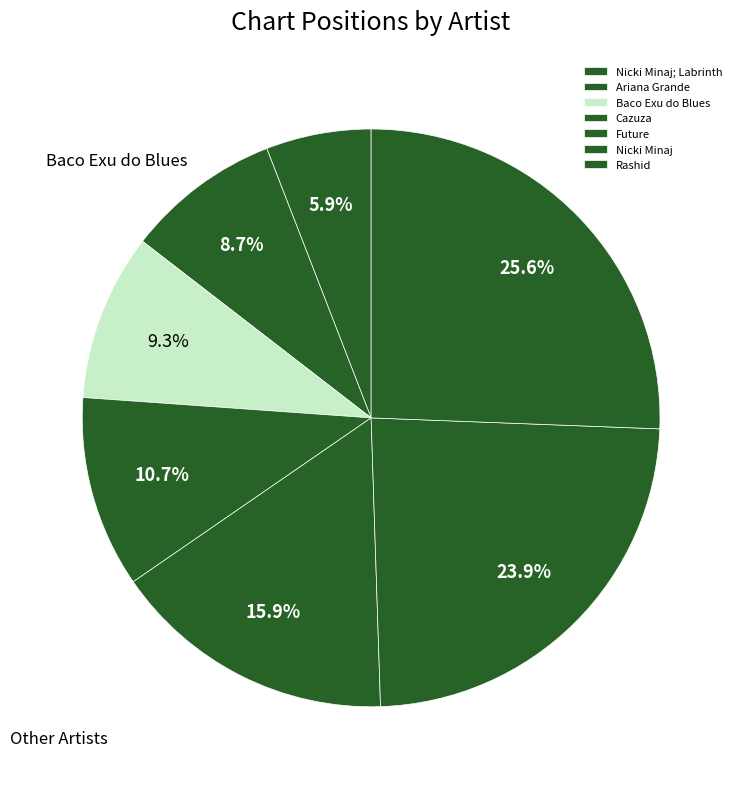

Between Baco Exu do Blues and Future, which is larger?

Future